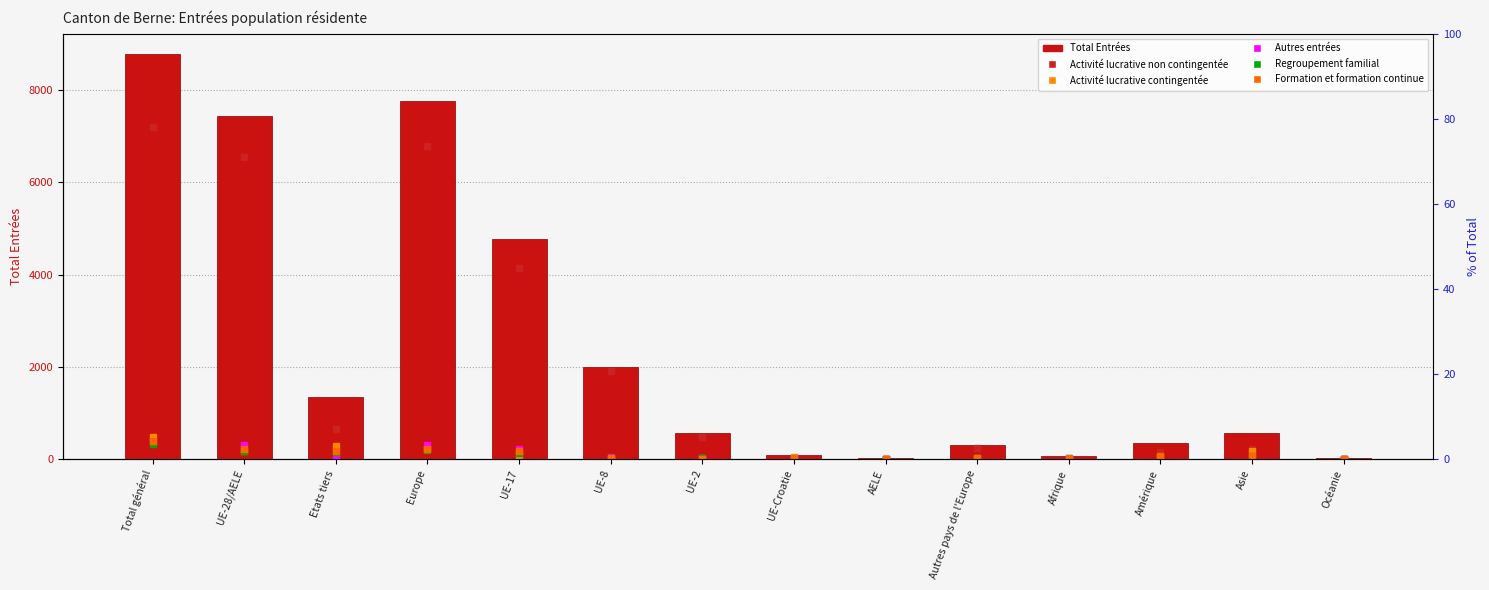

Reading right to left, list all the values displayed in this chart.

Activité lucrative non contingentée: Océanie=15.0	Asie=217.0	Amérique=154.0	Afrique=29.0	Autres pays de l'Europe=241.0	AELE=11.0	UE-Croatie=19.0	UE-2=476.0	UE-8=1902.0	UE-17=4142.0	Europe=6791.0	Etats tiers=657.0	UE-28/AELE=6550.0	Total général=7207.0
Activité lucrative contingentée: Océanie=7.0	Asie=180.0	Amérique=59.0	Afrique=17.0	Autres pays de l'Europe=28.0	AELE=0.0	UE-Croatie=49.0	UE-2=34.0	UE-8=6.0	UE-17=95.0	Europe=212.0	Etats tiers=291.0	UE-28/AELE=184.0	Total général=475.0
Autres entrées: Océanie=6.0	Asie=25.0	Amérique=20.0	Afrique=9.0	Autres pays de l'Europe=8.0	AELE=2.0	UE-Croatie=5.0	UE-2=38.0	UE-8=47.0	UE-17=216.0	Europe=316.0	Etats tiers=68.0	UE-28/AELE=308.0	Total général=376.0
Regroupement familial: Océanie=2.0	Asie=76.0	Amérique=46.0	Afrique=3.0	Autres pays de l'Europe=22.0	AELE=0.0	UE-Croatie=8.0	UE-2=20.0	UE-8=32.0	UE-17=127.0	Europe=209.0	Etats tiers=149.0	UE-28/AELE=187.0	Total général=336.0
Formation et formation continue: Océanie=5.0	Asie=75.0	Amérique=69.0	Afrique=8.0	Autres pays de l'Europe=18.0	AELE=6.0	UE-Croatie=1.0	UE-2=3.0	UE-8=17.0	UE-17=185.0	Europe=230.0	Etats tiers=175.0	UE-28/AELE=212.0	Total général=387.0
Total Entrées: Océanie=35.0	Asie=573.0	Amérique=349.0	Afrique=66.0	Autres pays de l'Europe=317.0	AELE=19.0	UE-Croatie=82.0	UE-2=571.0	UE-8=2004.0	UE-17=4765.0	Europe=7758.0	Etats tiers=1341.0	UE-28/AELE=7441.0	Total général=8782.0